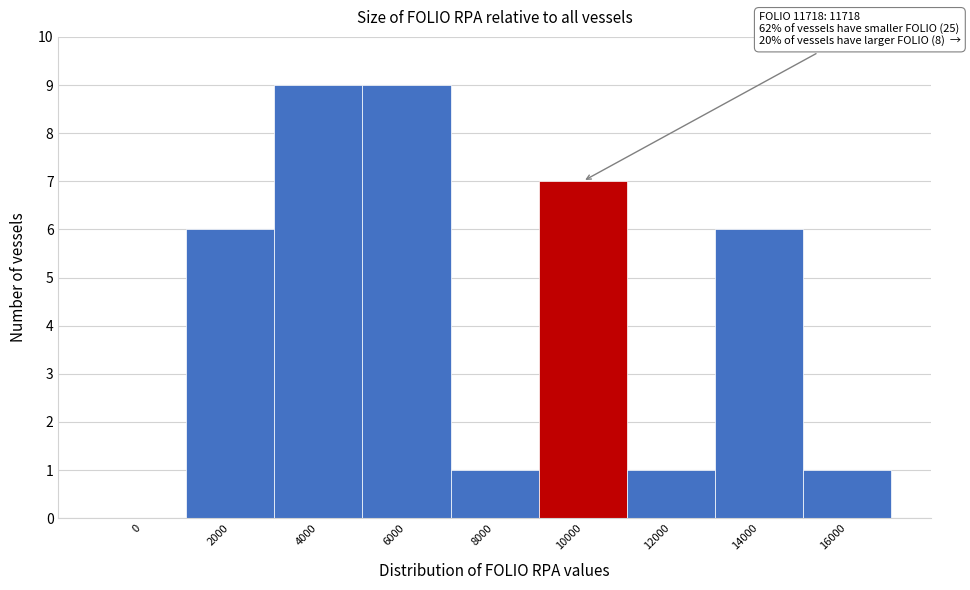

Reading left to right, transcribe all the data shown in this chart.

0=0	2000=6	4000=9	6000=9	8000=1	10000=7	12000=1	14000=6	16000=1